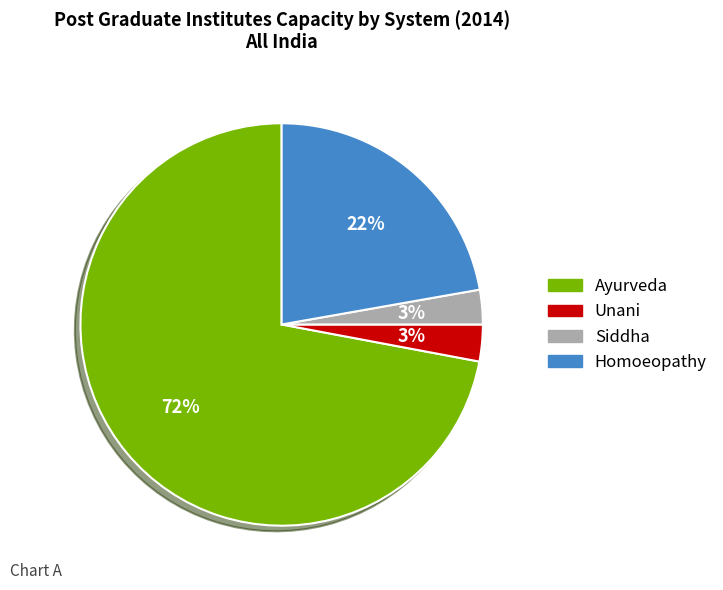

What is the largest slice in the pie chart?

Ayurveda